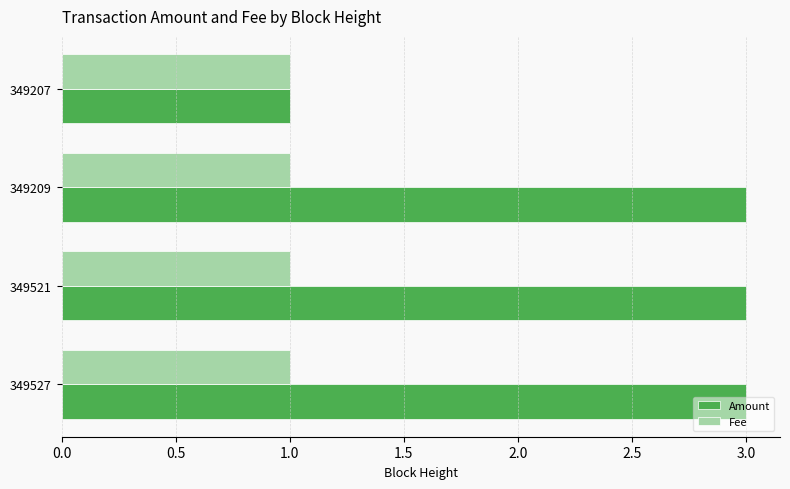

Which series has the largest total across all categories?

Amount